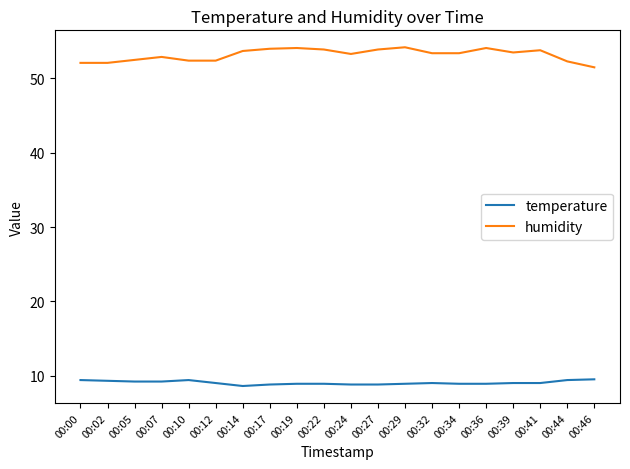

How many lines are shown in the chart?

2